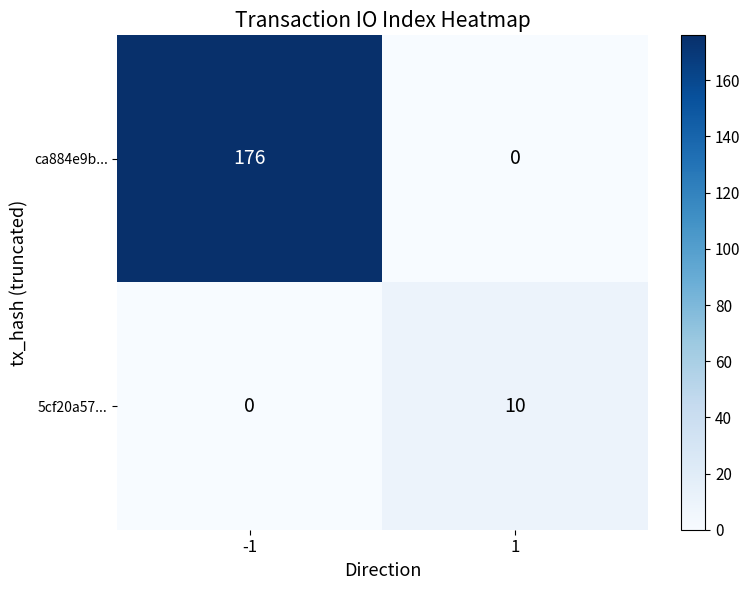

What is the sum of the ca884e9b... values at 1 and -1?

176